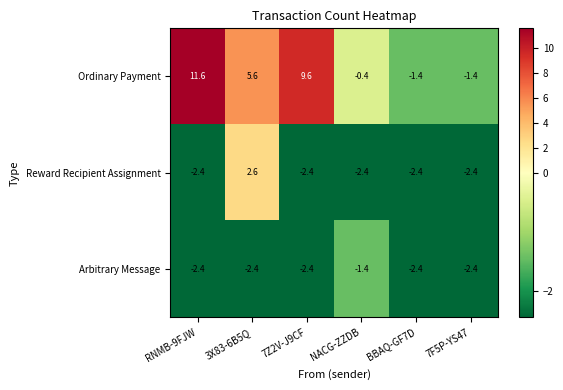

Which series has the largest total across all categories?

Ordinary Payment